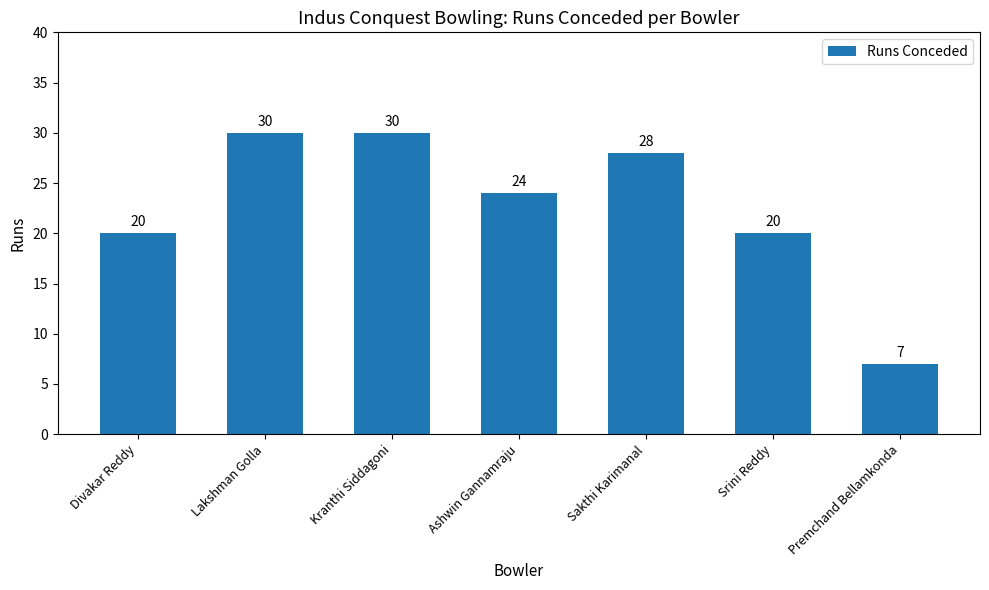

True or false: the data shows 24 at Ashwin Gannamraju.

True